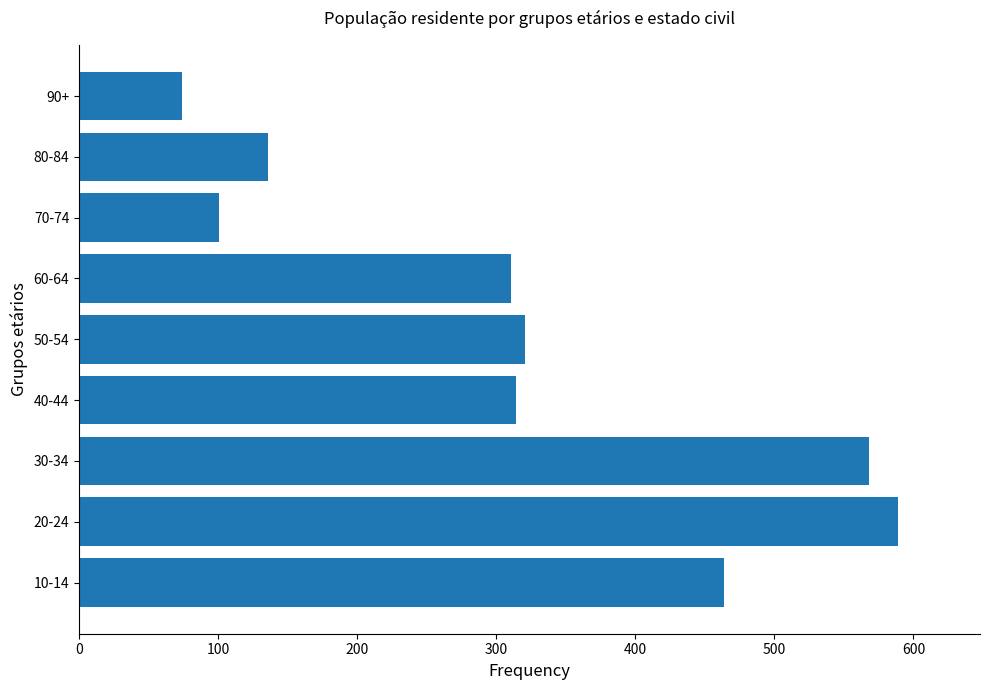

What is the average value?

320